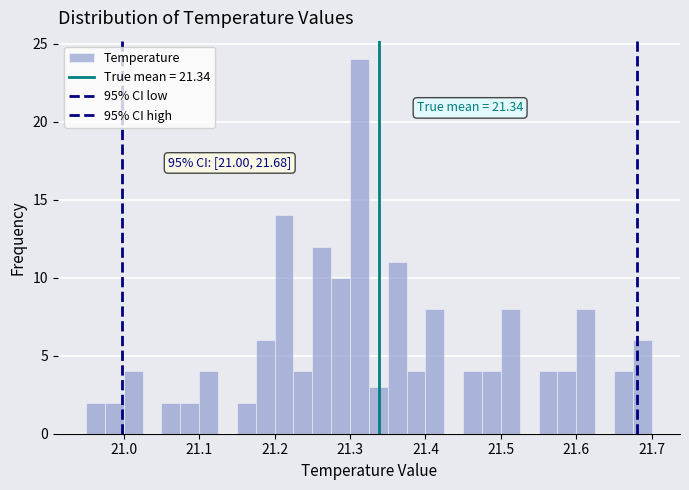

Read against the x-axis, roughly where is the centre of the tallest bar?

21.31